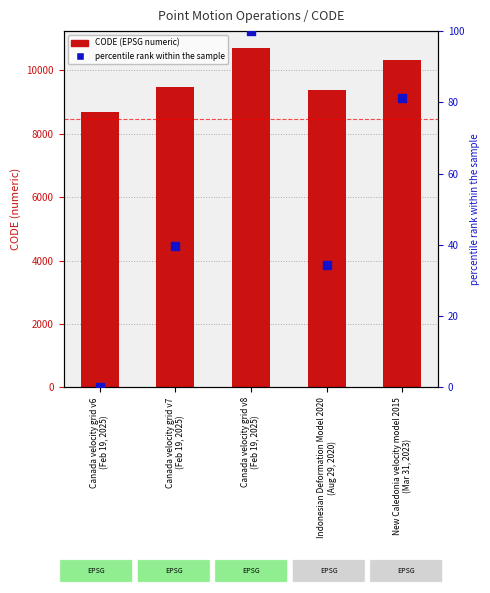

Which series contains the lowest Y value?

percentile rank within the sample